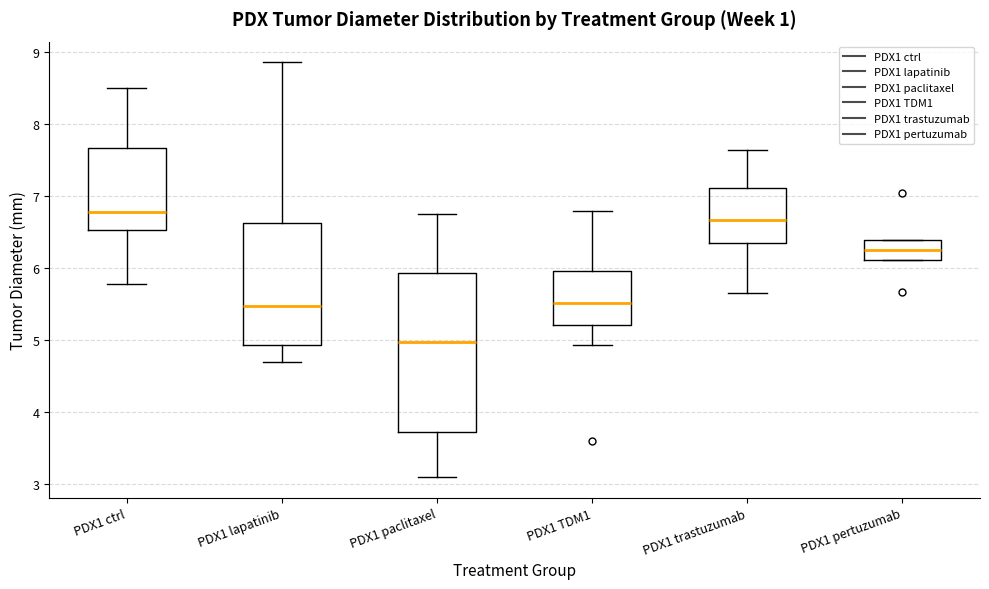

Reading left to right, transcribe this box plot: for each box, give where its median line is, the range the box spans, and where its two whiskers end, as read against the y-axis. The values are not printed on the chart, so give them approximately, as read against the axis.

PDX1 ctrl: median 6.8, box 6.5 to 7.7, whiskers 5.8 to 8.5
PDX1 lapatinib: median 5.5, box 4.9 to 6.6, whiskers 4.7 to 8.9
PDX1 paclitaxel: median 5.0, box 3.7 to 5.9, whiskers 3.1 to 6.8
PDX1 TDM1: median 5.5, box 5.2 to 6.0, whiskers 4.9 to 6.8
PDX1 trastuzumab: median 6.7, box 6.3 to 7.1, whiskers 5.7 to 7.6
PDX1 pertuzumab: median 6.3, box 6.1 to 6.4, whiskers 6.1 to 6.4